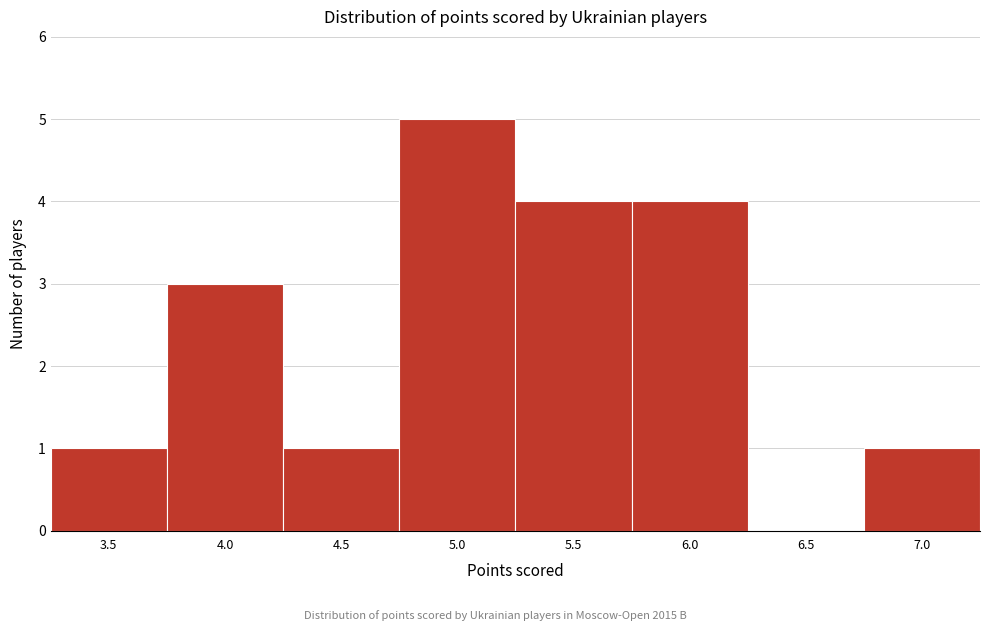

Reading left to right, list every bar in this chart as the range it spans on the x-axis followed by its height. The values are not printed on the chart, so give them approximately, as read against the axis.

3.25 to 3.75: 1
3.75 to 4.25: 3
4.25 to 4.75: 1
4.75 to 5.25: 5
5.25 to 5.75: 4
5.75 to 6.25: 4
6.25 to 6.75: 0
6.75 to 7.25: 1